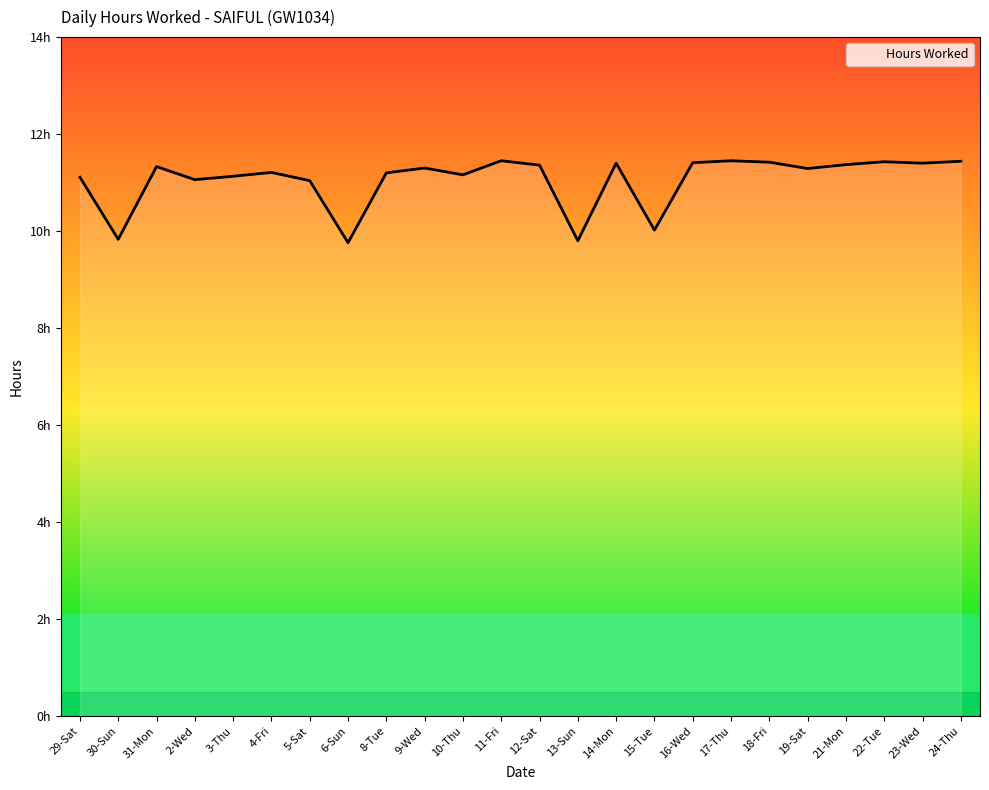

What position from the left is 30-Sun?

2